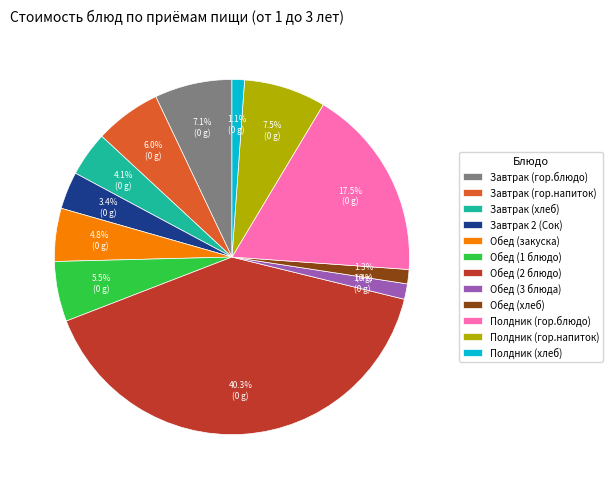

The Обед (3 блюда) slice represents 14% of the pie. True or false?

False